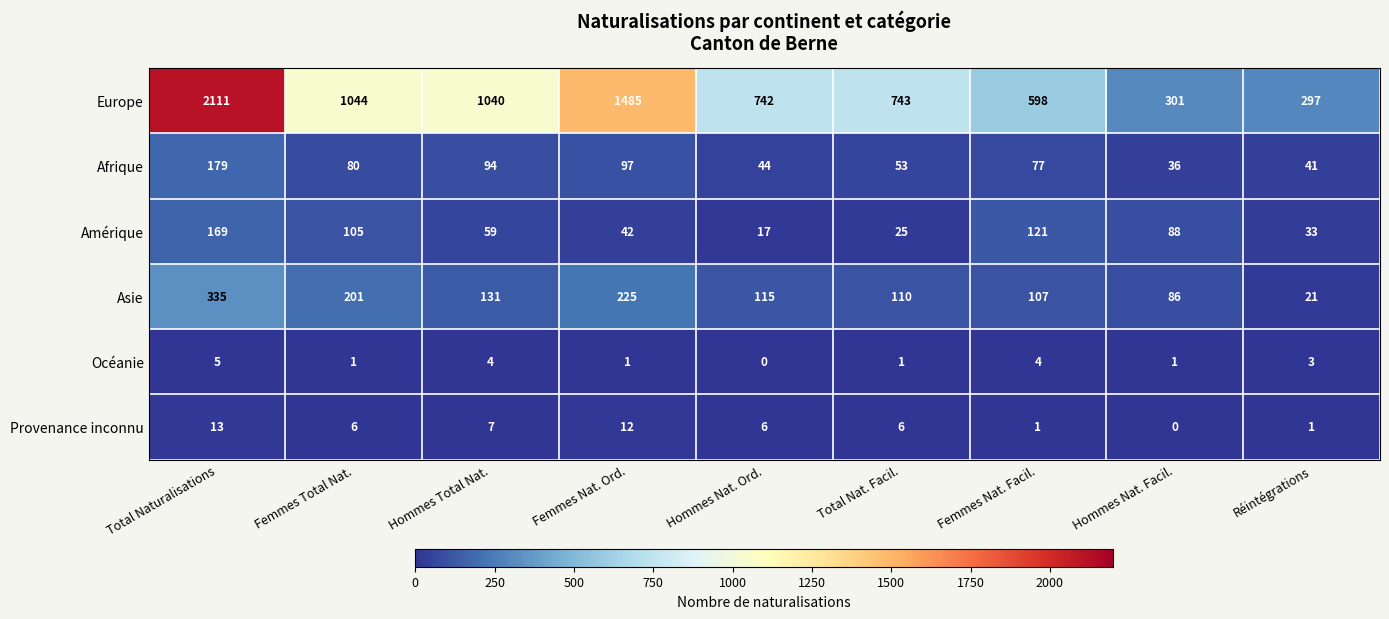

What is the difference between the second highest and minimum values in the Océanie series?

4